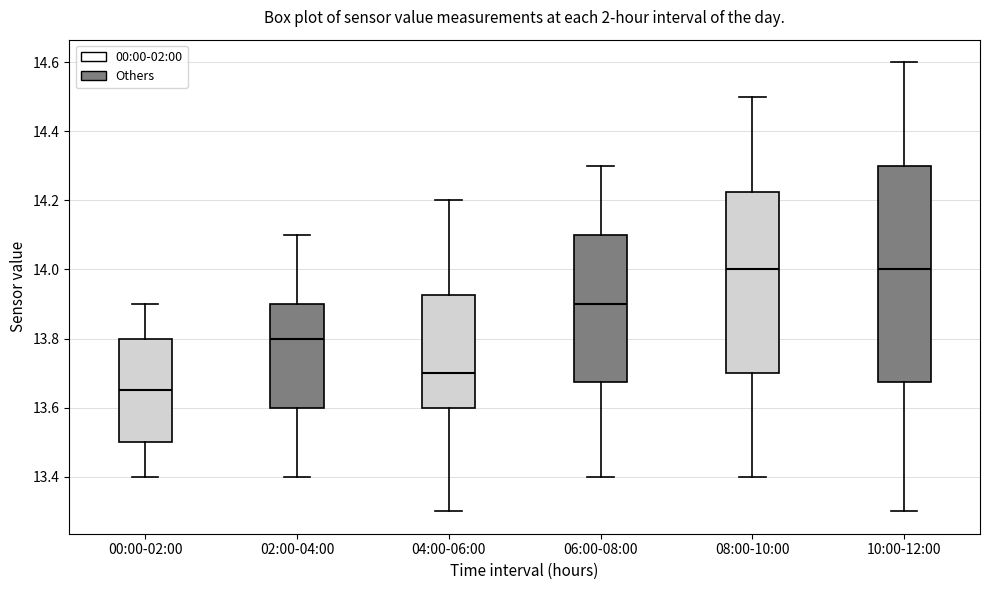

Reading left to right, transcribe this box plot: for each box, give where its median line is, the range the box spans, and where its two whiskers end, as read against the y-axis. The values are not printed on the chart, so give them approximately, as read against the axis.

00:00-02:00: median 13.66, box 13.50 to 13.80, whiskers 13.40 to 13.90
02:00-04:00: median 13.80, box 13.60 to 13.90, whiskers 13.40 to 14.10
04:00-06:00: median 13.70, box 13.60 to 13.92, whiskers 13.30 to 14.20
06:00-08:00: median 13.90, box 13.68 to 14.10, whiskers 13.40 to 14.30
08:00-10:00: median 14.00, box 13.70 to 14.22, whiskers 13.40 to 14.50
10:00-12:00: median 14.00, box 13.68 to 14.30, whiskers 13.30 to 14.60